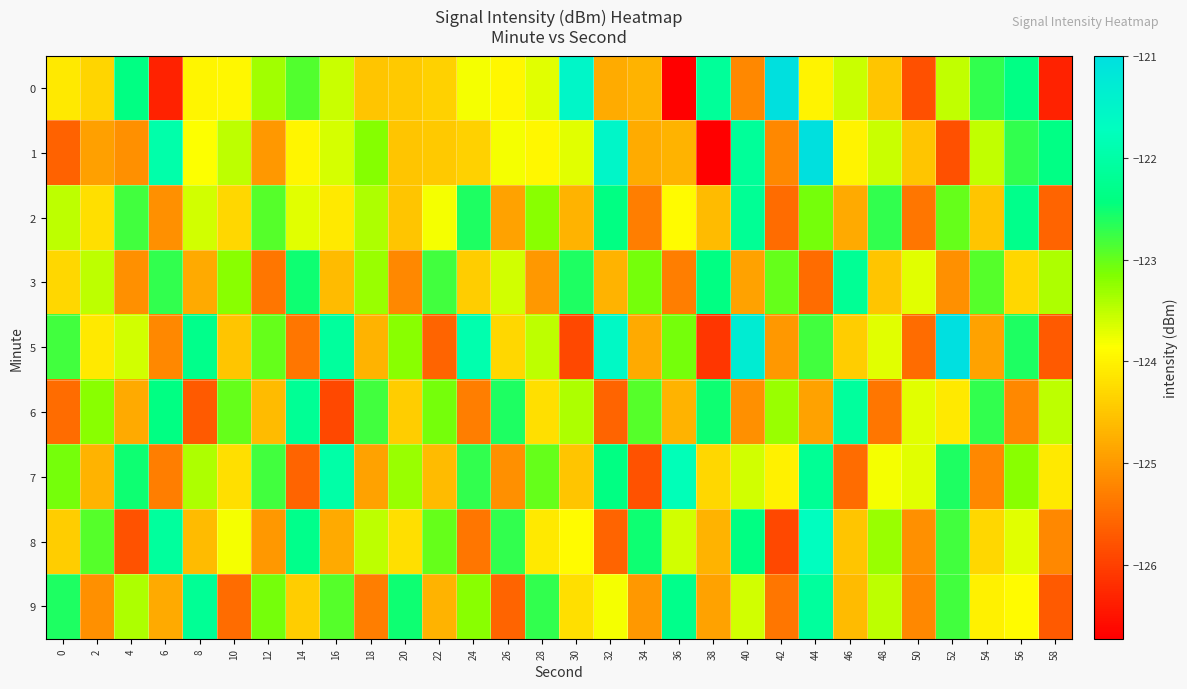

How many distinct data groups are displayed?

9